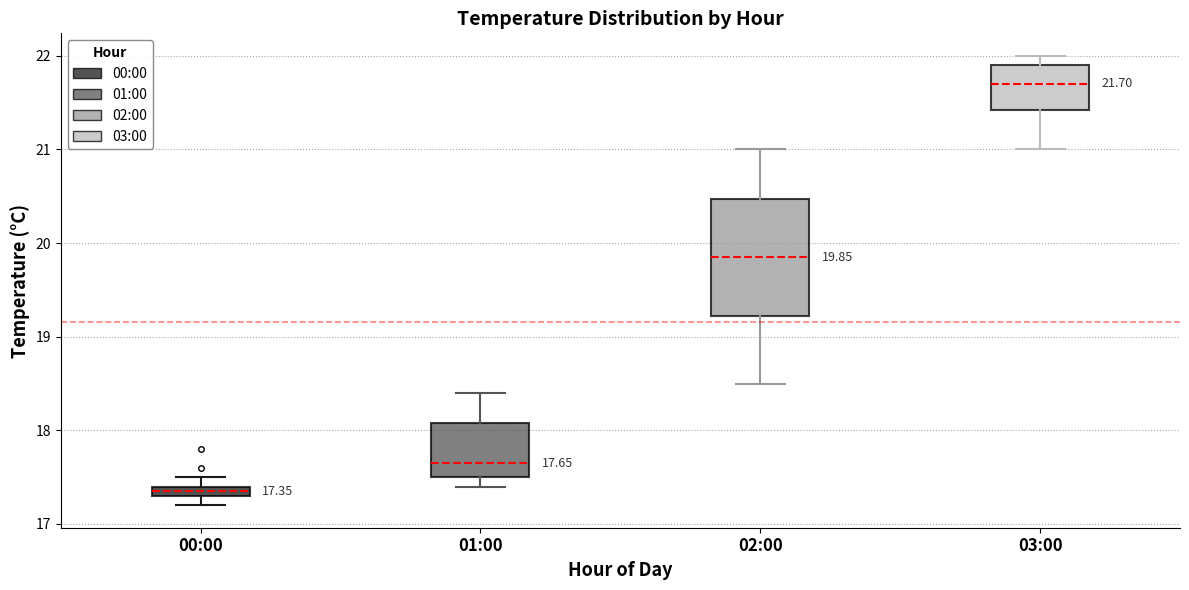

Which box is the tallest, from its lower edge to its upper edge?

02:00